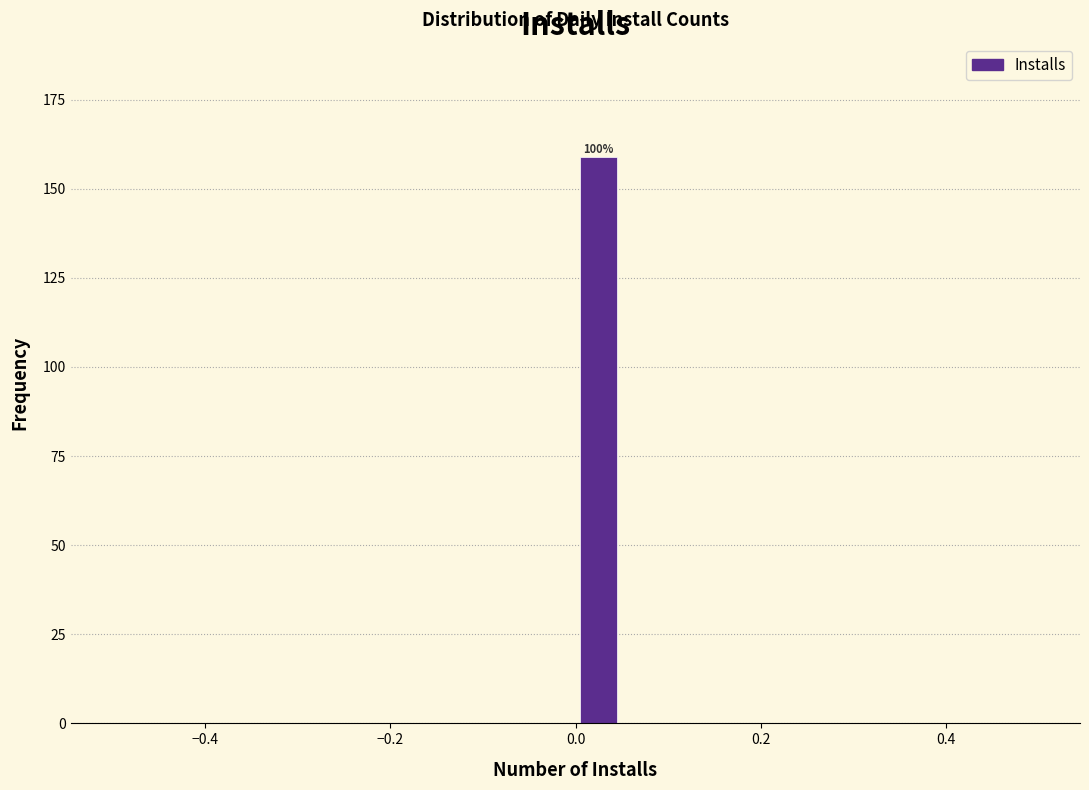

Read against the x-axis, roughly where is the centre of the tallest bar?

0.02